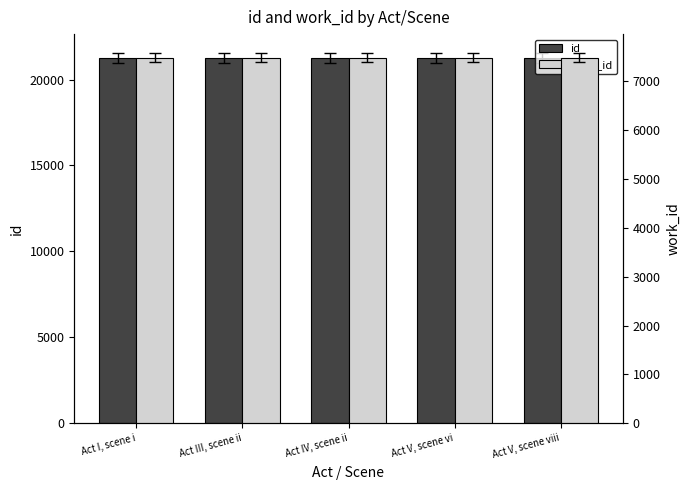

The id series shows 30961 at Act V, scene vi. True or false?

False